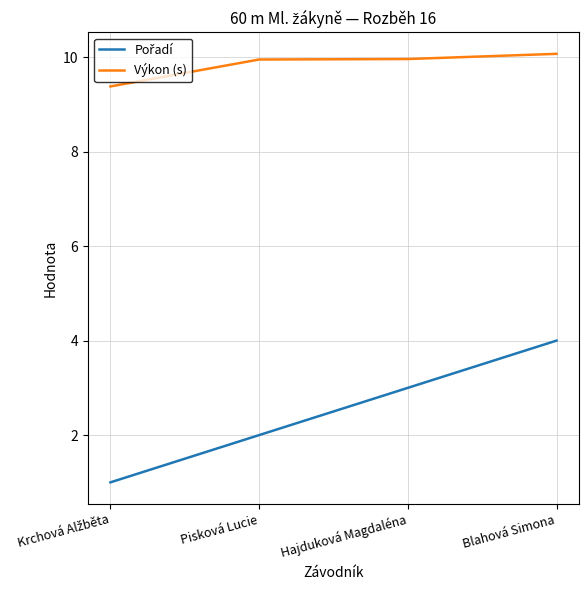

What is the sum of the Výkon (s) values at Blahová Simona and Hajduková Magdaléna?

20.0